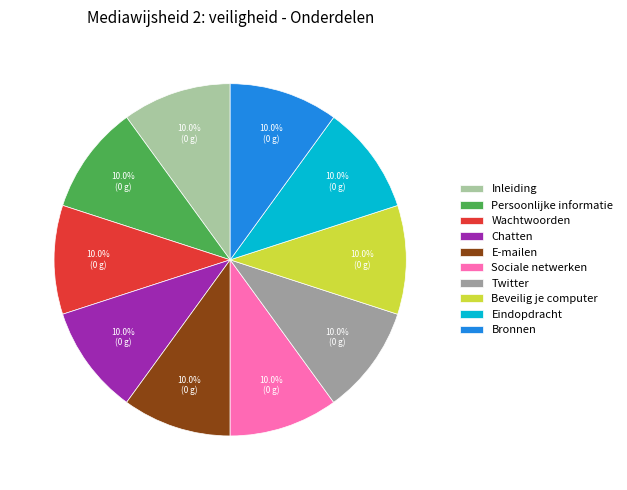

What percentage is the Bronnen slice, to the nearest percent?

10%